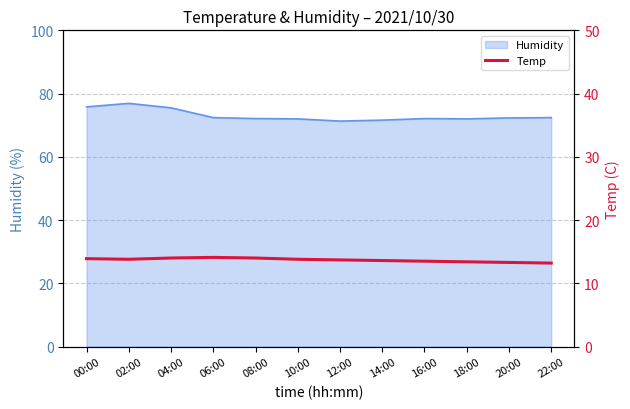

Is it true that the value at 00:00 is 13.9?

True